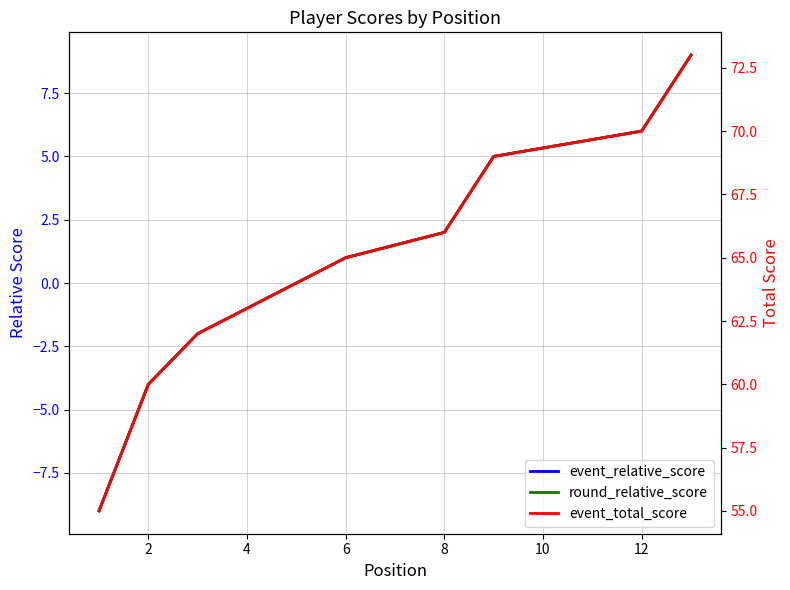

What is the difference between the maximum and second lowest values in the event_relative_score series?

13